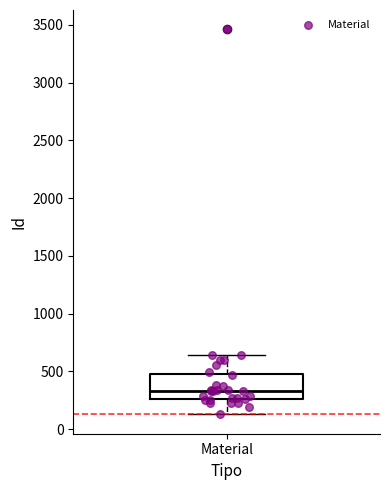

Transcribe this box plot: give where the median line is, the range the box spans, and where the two whiskers end, as read against the y-axis. The values are not printed on the chart, so give them approximately, as read against the axis.

median 350, box 250 to 500, whiskers 150 to 650